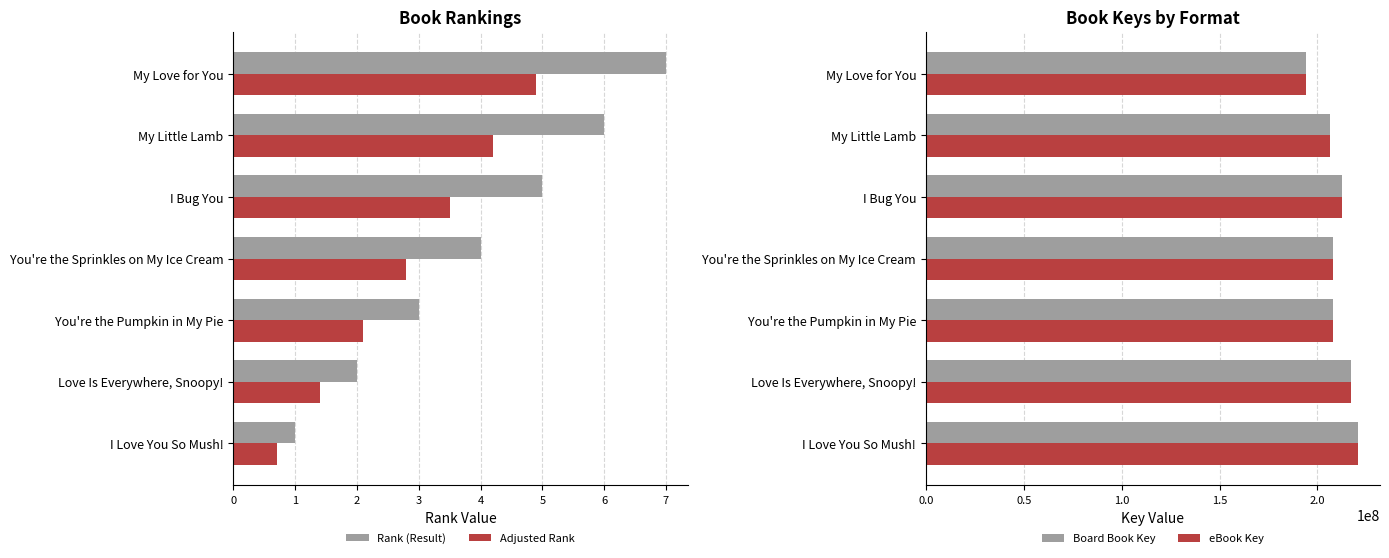

What is the difference between the maximum and minimum values in the Adjusted Rank series?

4.2